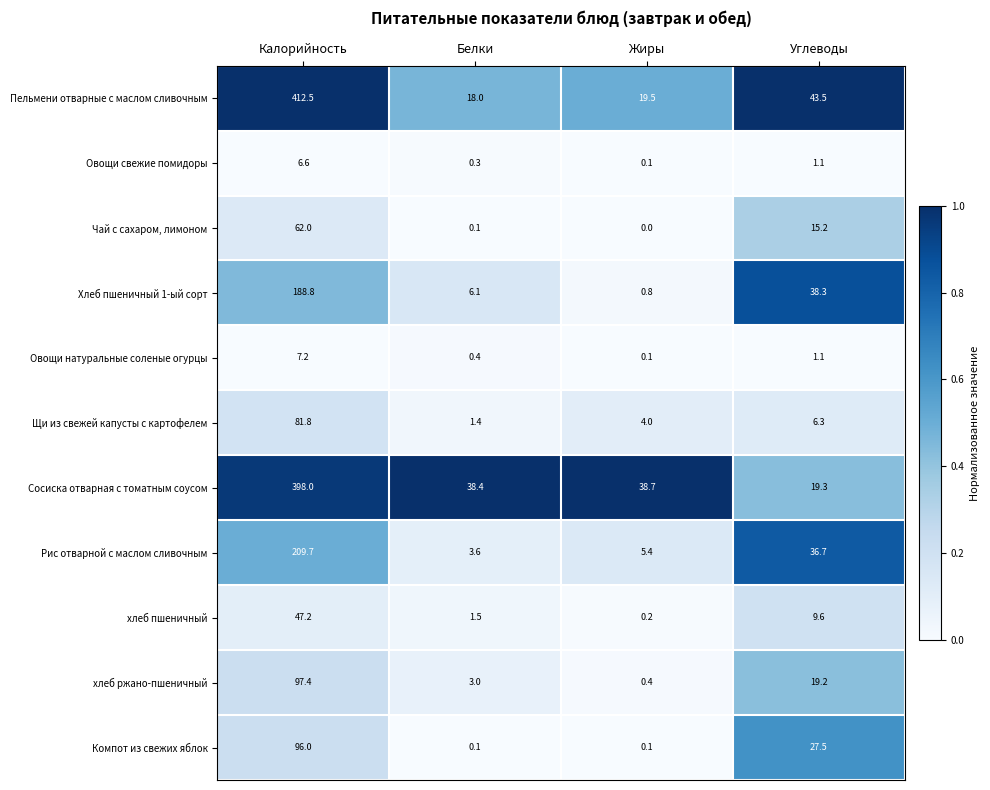

At how many categories does at least one series exceed 0?

4